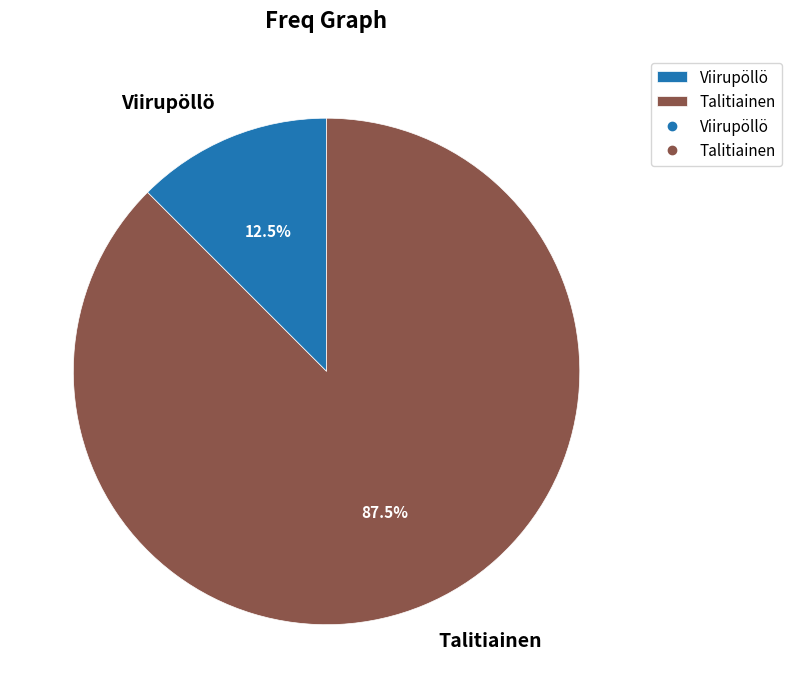

Approximately how many times larger is the value at Talitiainen compared to Viirupöllö?

7.0